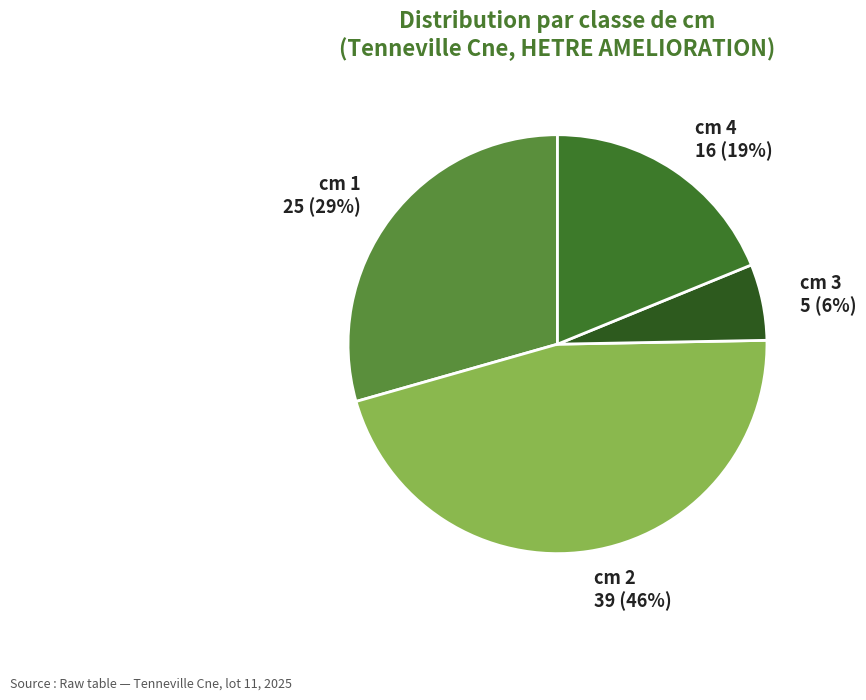

To the nearest percent, what portion does cm 2 represent?

46%